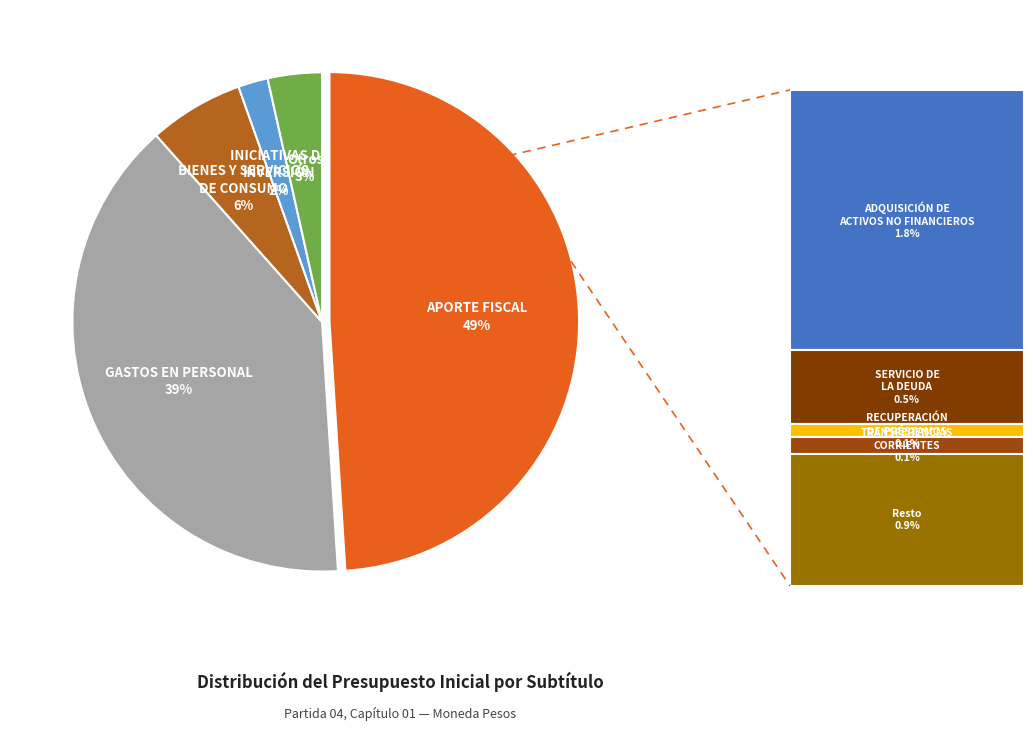

Is there a majority slice in this chart?

No